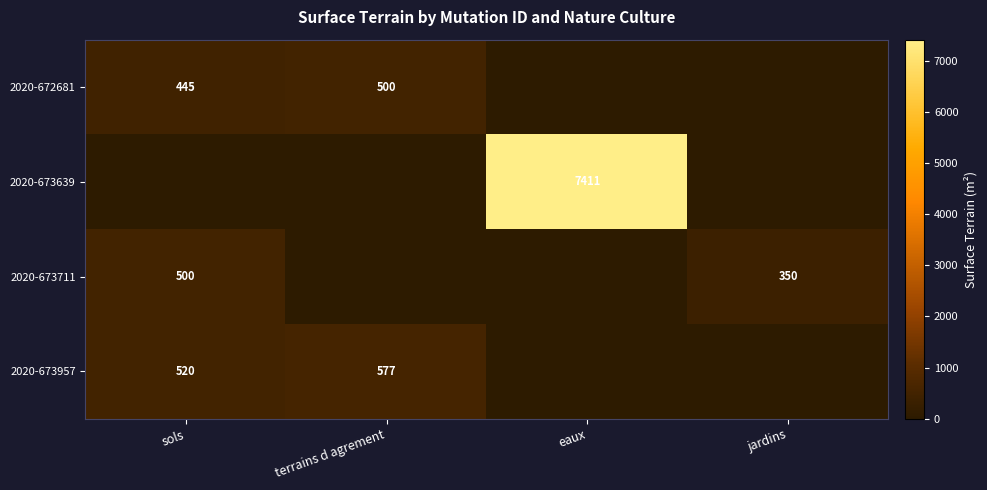

The value of 2020-673957 at terrains d agrement is 861. True or false?

False